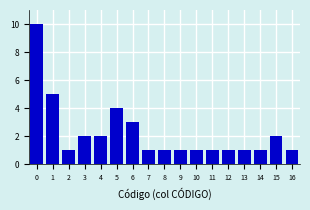

Reading right to left, extract all data points from this chart.

16=1	15=2	14=1	13=1	12=1	11=1	10=1	9=1	8=1	7=1	6=3	5=4	4=2	3=2	2=1	1=5	0=10